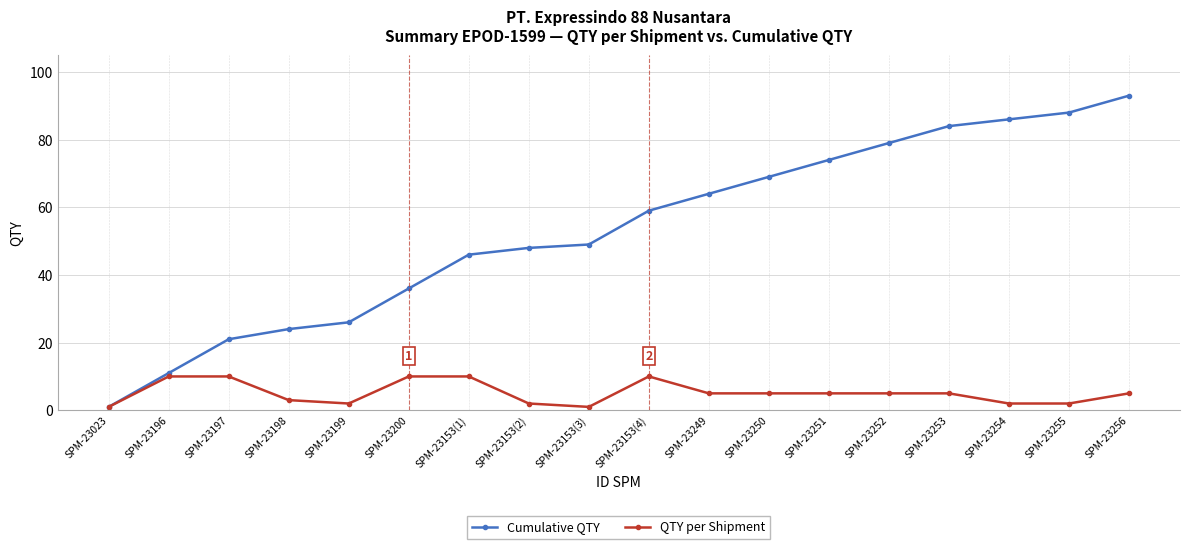

List the series in order of their overall mean, lowest first.

QTY per Shipment, Cumulative QTY